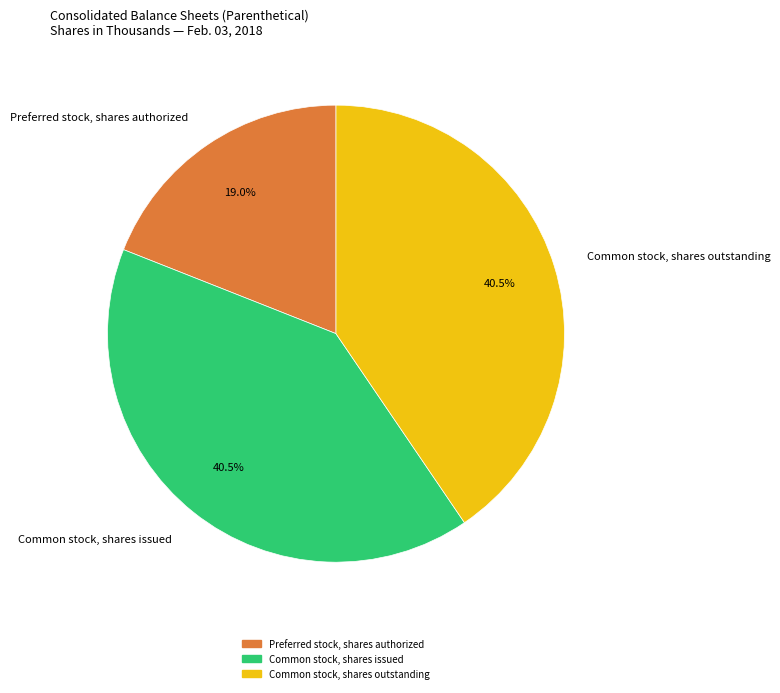

Is there a majority slice in this chart?

No